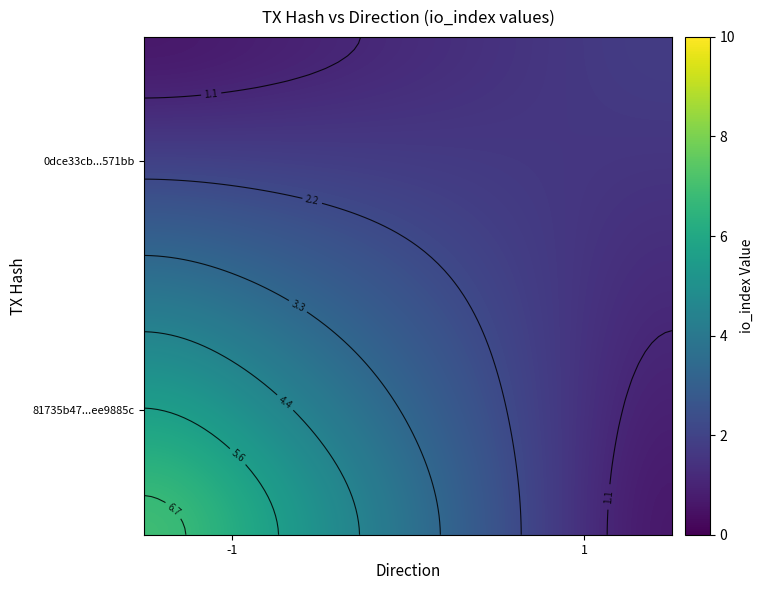

Is the value of 81735b47ccef99b95663ebcda27e0b09ee9885c at direction greater than the value of 0dce33cbcd429900e006b81cb5640c8321571bb at io_index?

No